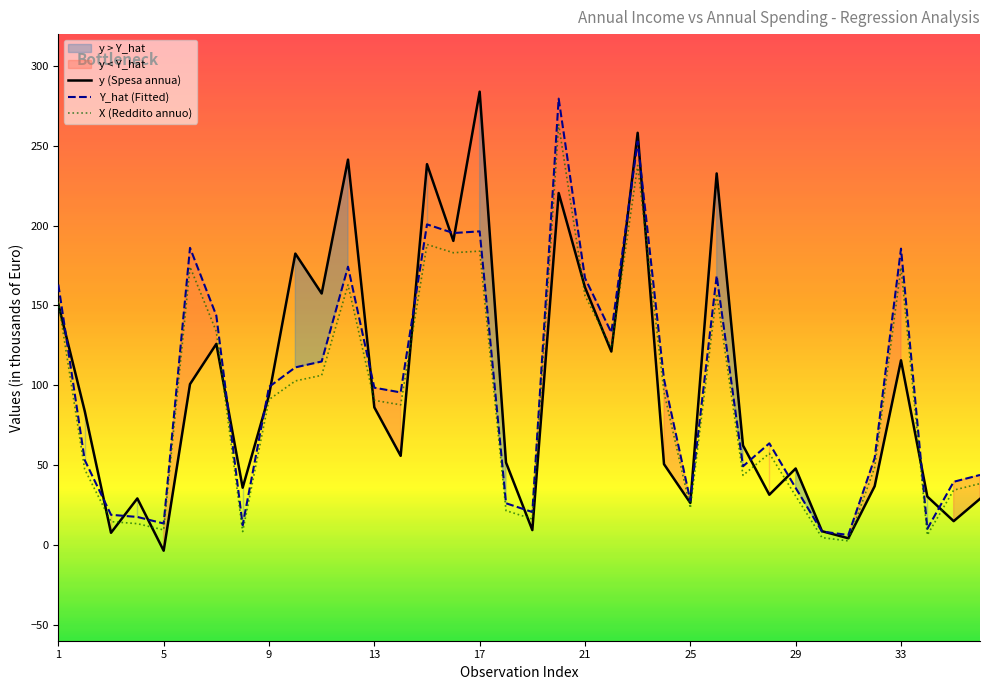

How many intersections are there between y (Spesa annua) and Y_hat (Fitted)?

20